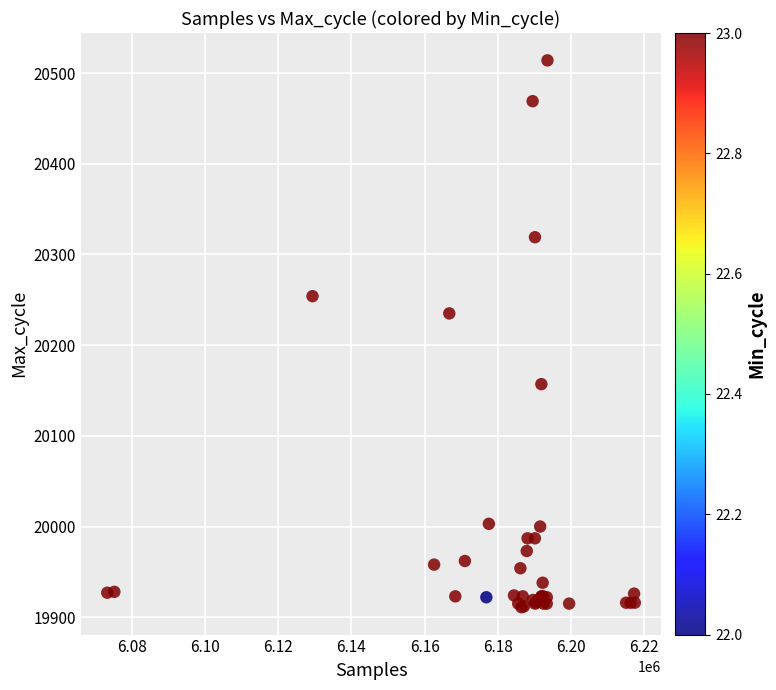

What Y value in the scatter plot is closest to 20212?

20235